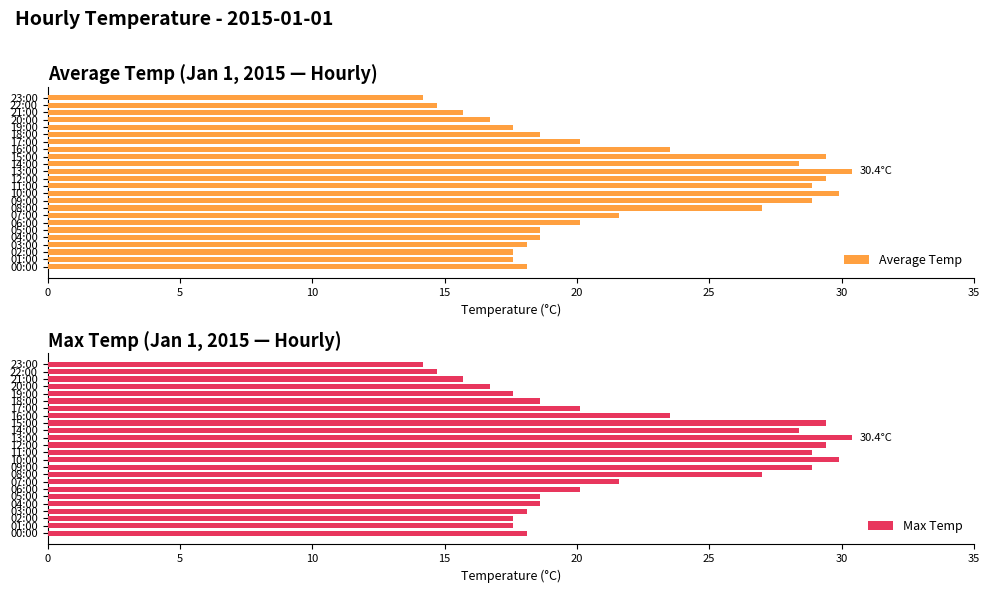

What is the smallest value displayed?

14.2